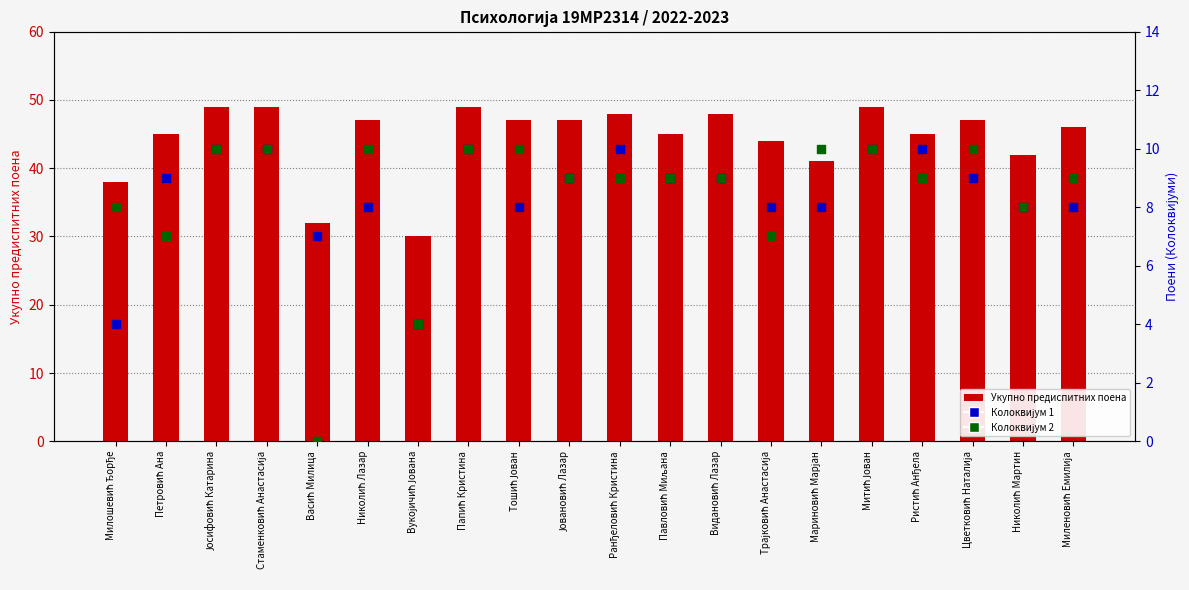

Which series has the largest Y range (max minus min)?

Укупно предиспитних поена